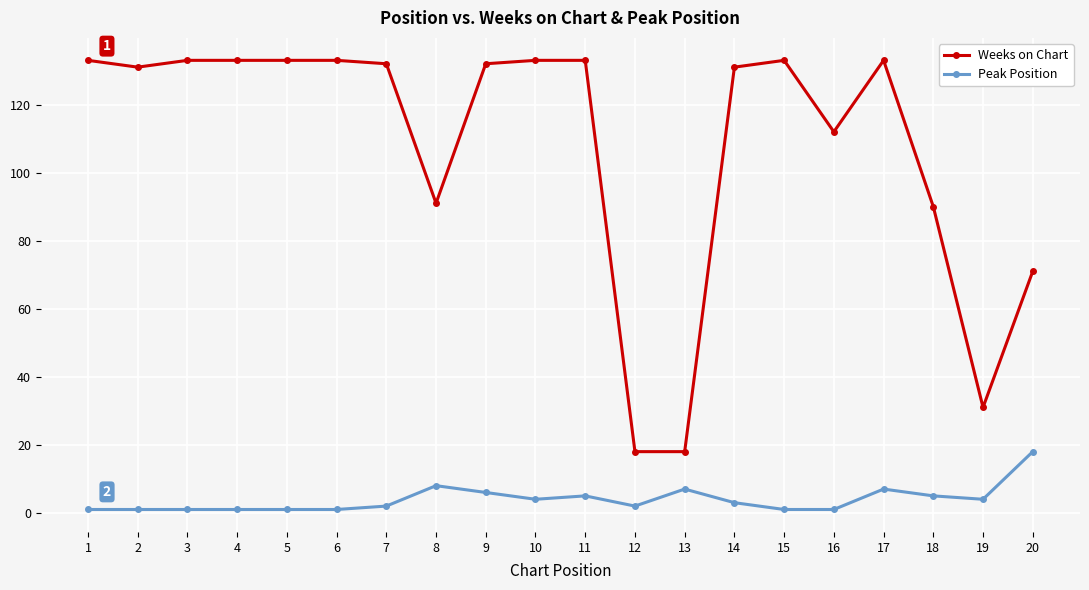

Does the chart display data point markers on the line(s)?

Yes